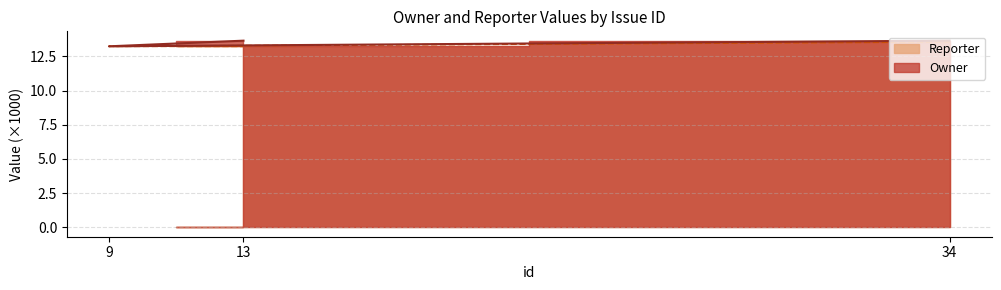

Which series changed the most between 34 and 9?

Owner